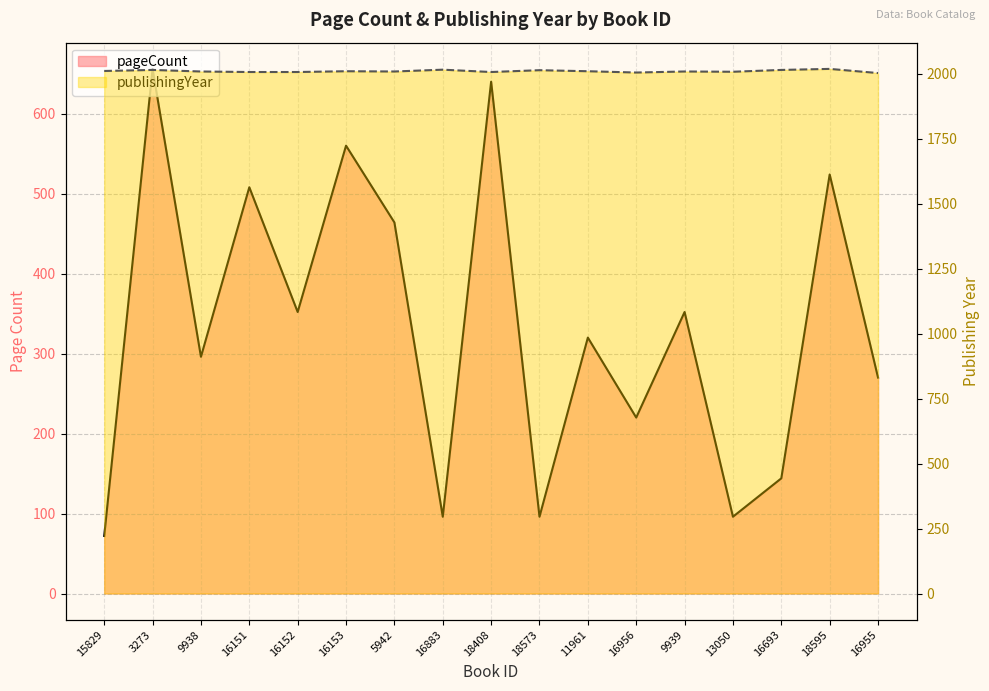

What is the sum of all publishingYear values?

34174